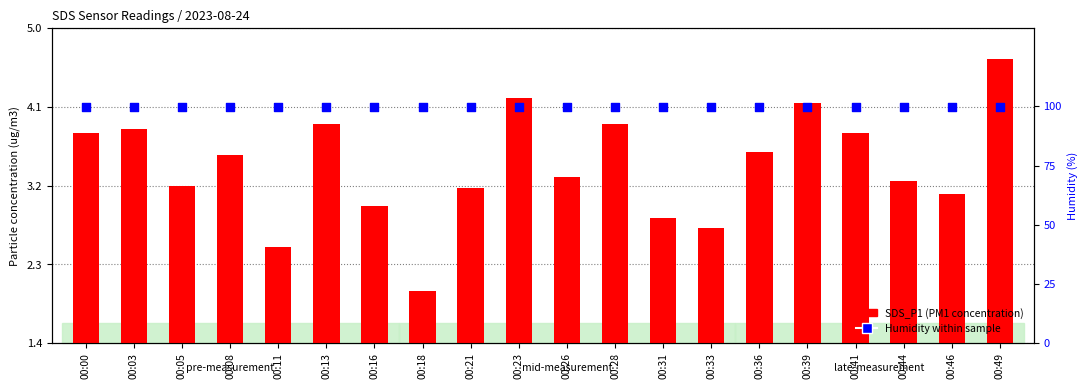

At which category is the sum across all series the highest?

00:49